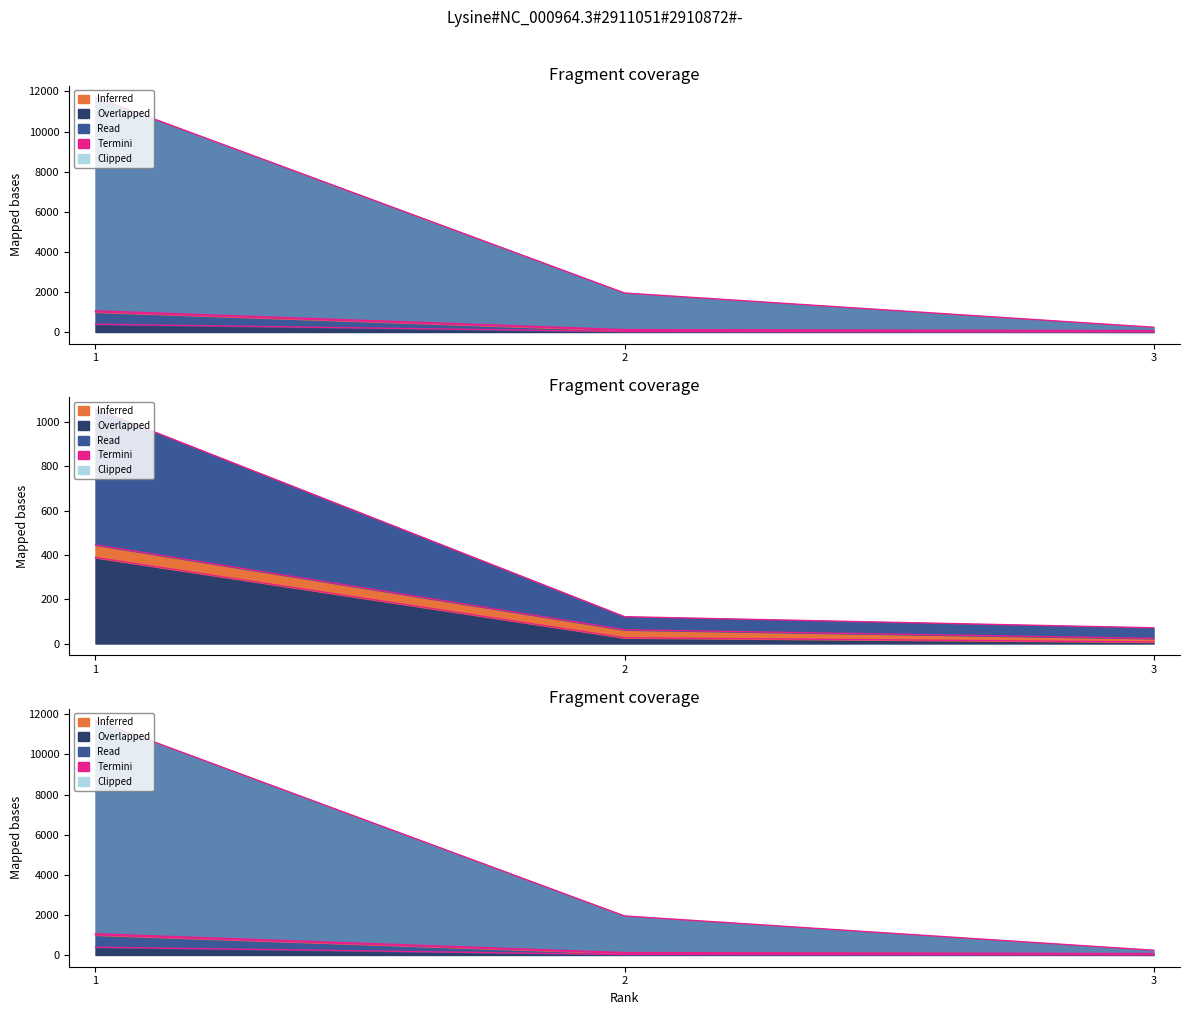

What is the spread (max minus min) of values at 2?

1920